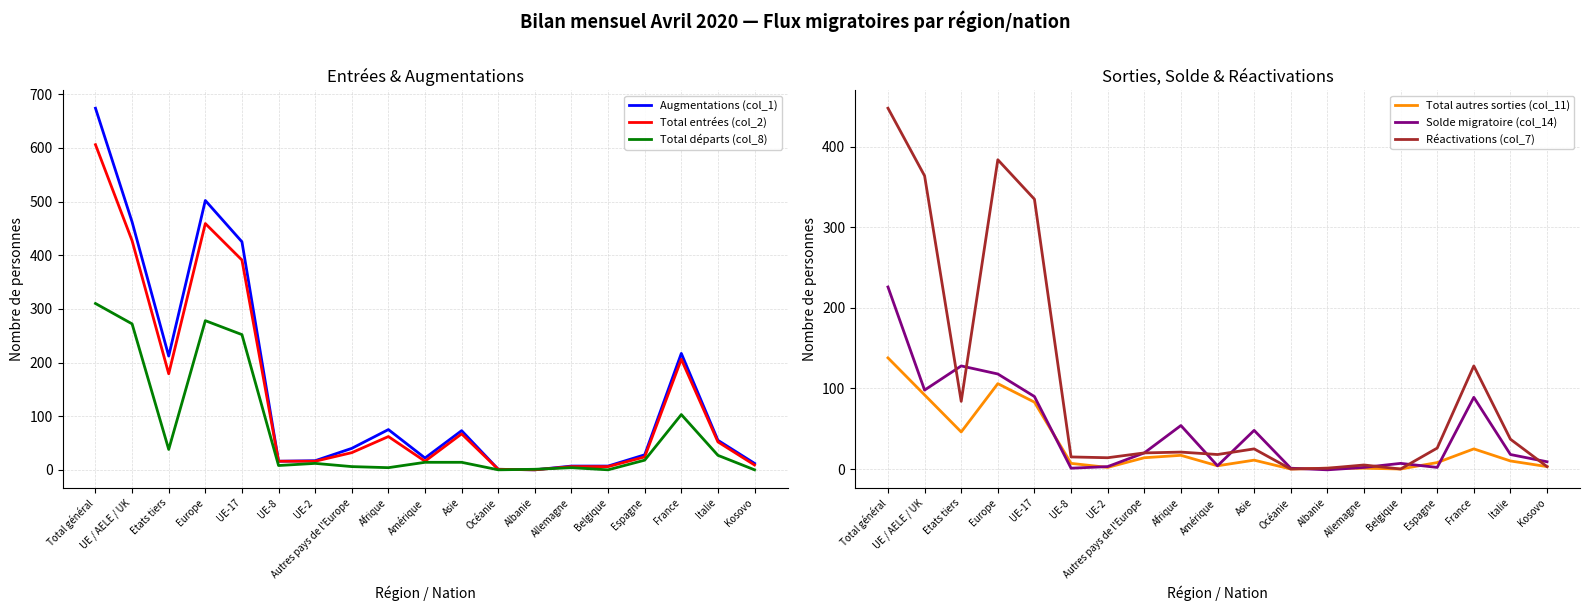

How many values in the Total départs (col_8) series exceed 14?

8